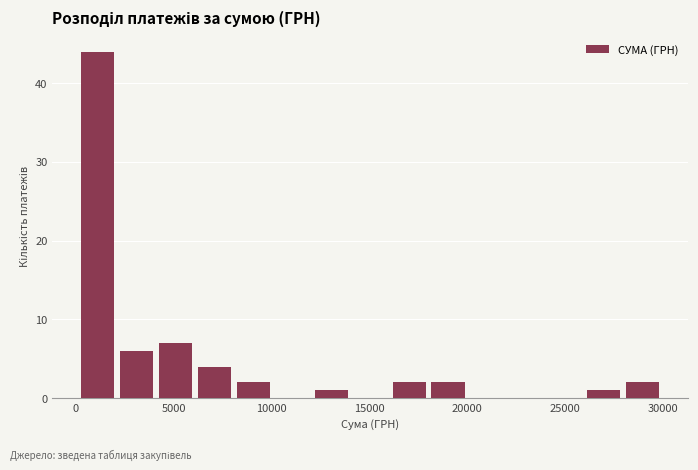

Around what value on the x-axis is the tallest bar? Give the approximate position of its centre, as read against the axis.

1000